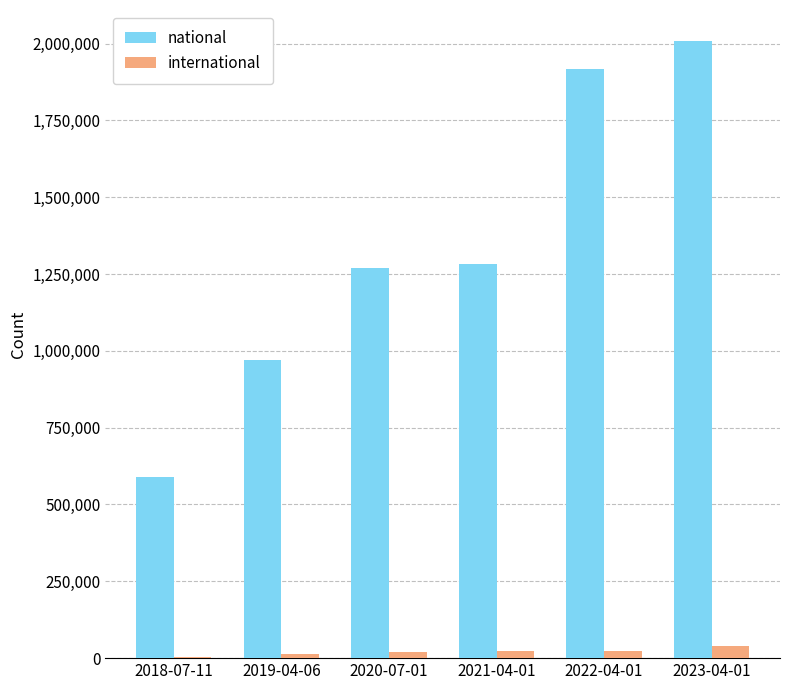

Is the value of international at 2022-04-01 greater than the value of national at 2018-07-11?

No